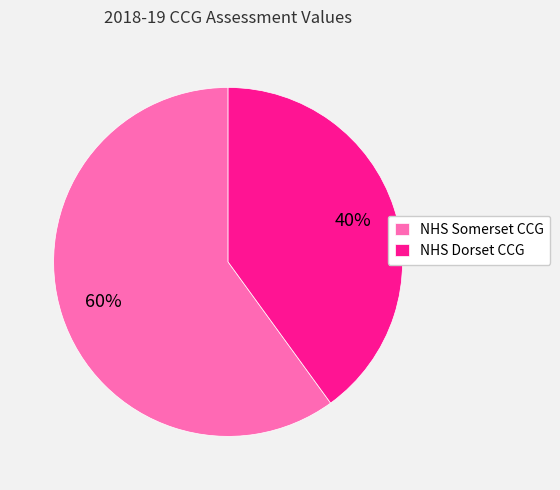

What is the ratio of the value at NHS Somerset CCG to the value at NHS Dorset CCG?

1.5